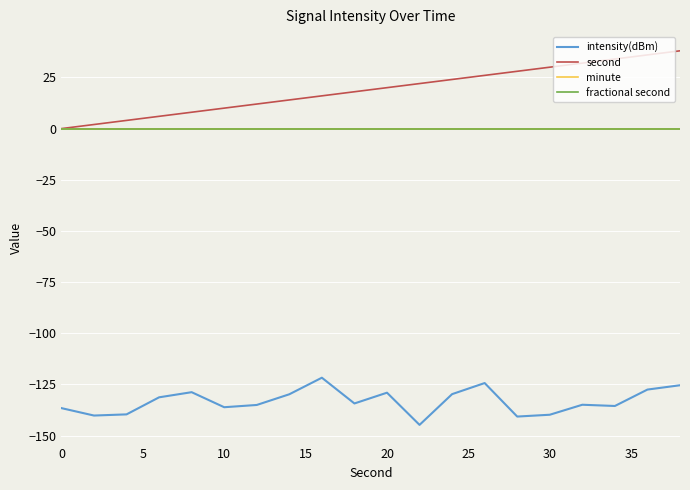

Is this an area chart (filled region under the line)?

No